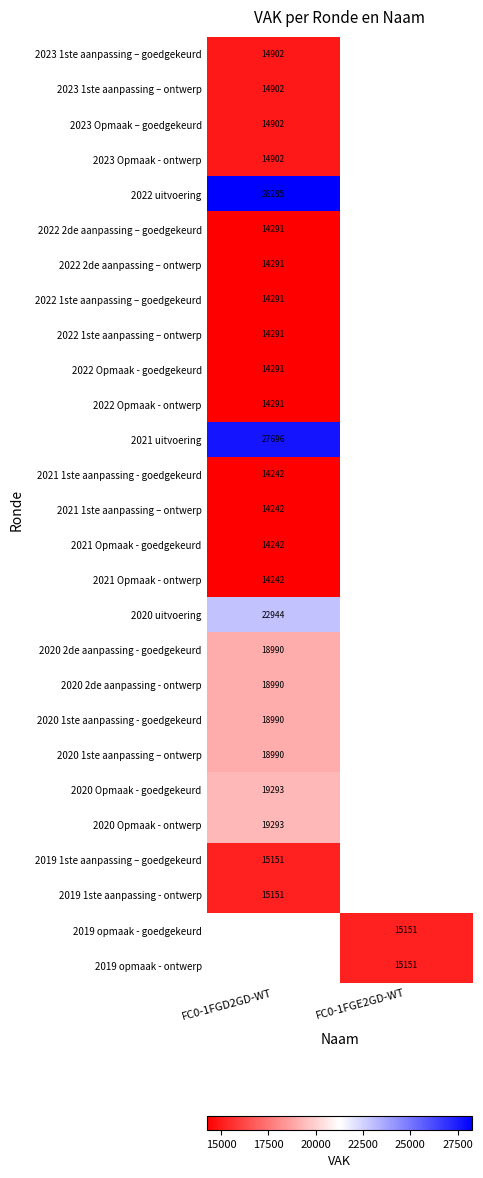

Between FC0-1FGD2GD-WT and FC0-1FGE2GD-WT, which is larger?

FC0-1FGE2GD-WT